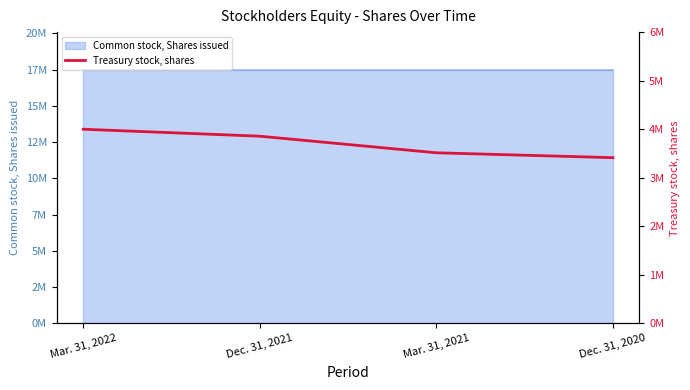

The value at Mar. 31, 2022 is 6801226. True or false?

False